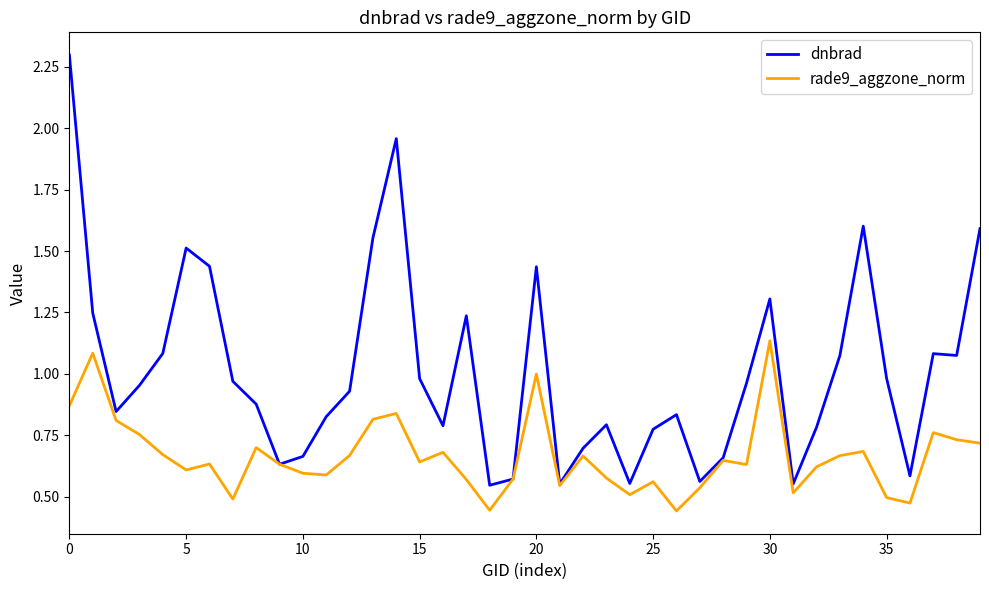

What is the maximum value shown in the chart?

2.3